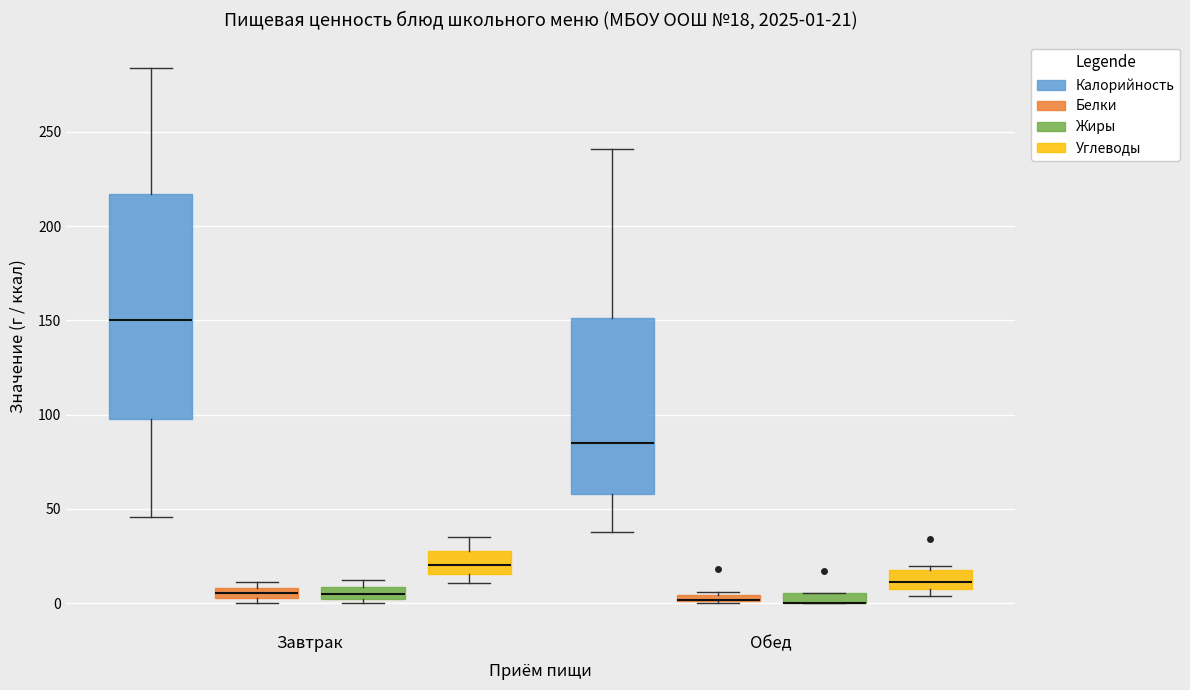

Comparing the boxes themselves (not the whiskers), which one is the tallest?

Завтрак (Калорийность)